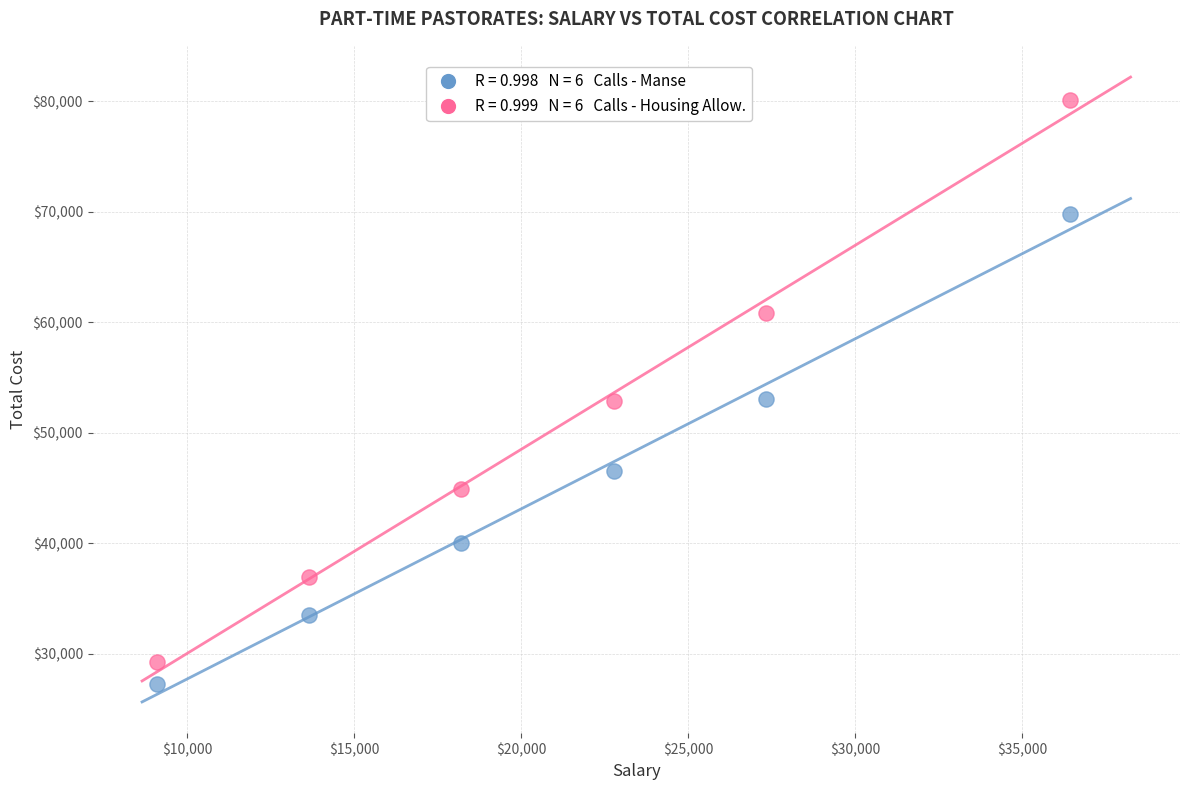

Across all data points, what is the range of Y values (max minus min)?

52782.0